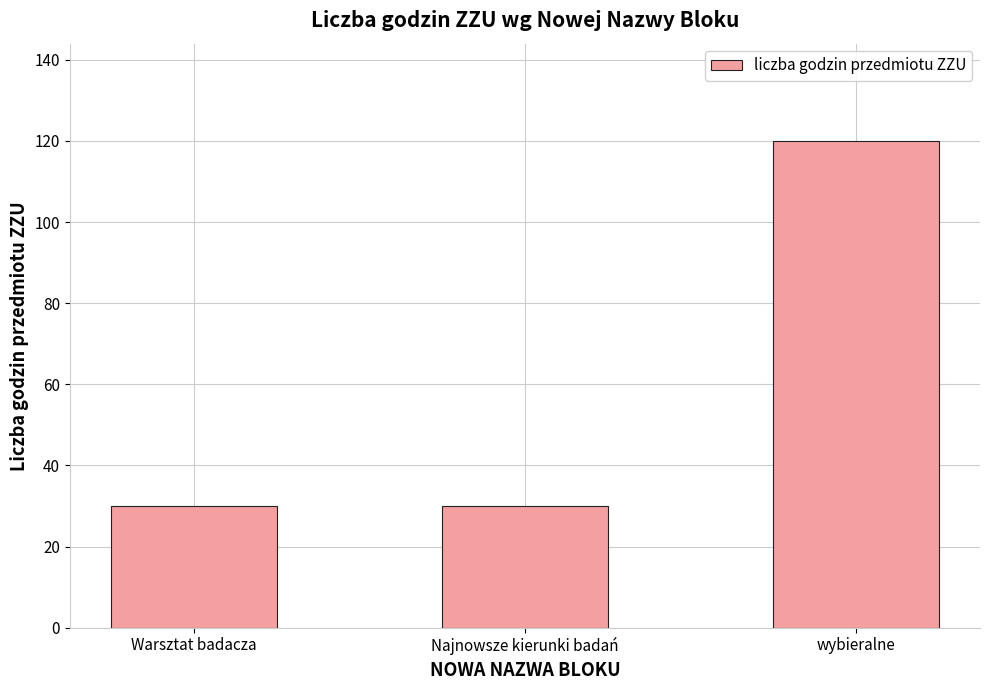

At which category does the chart reach its peak across all series?

wybieralne